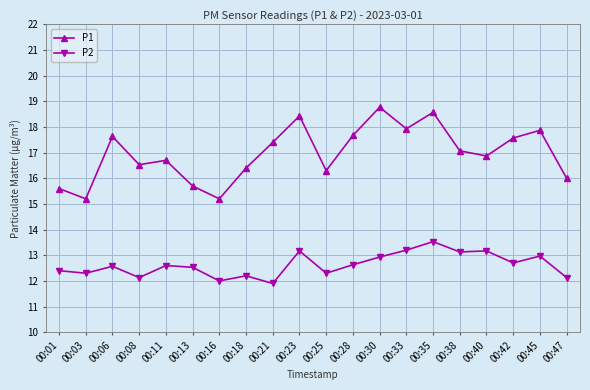

How many interior local peaks does the P1 series have?

6